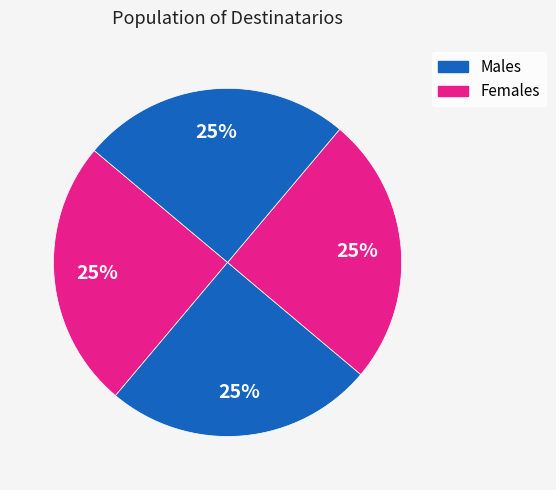

How many slices are in this pie chart?

4